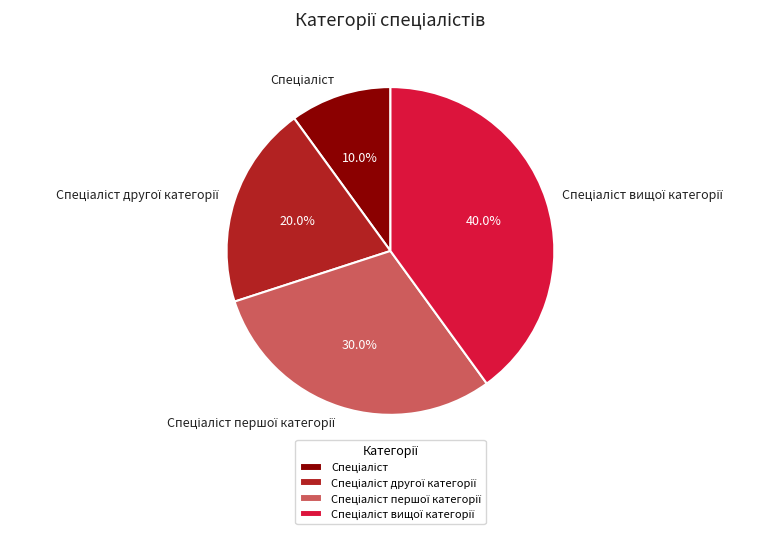

Is there a majority slice in this chart?

No